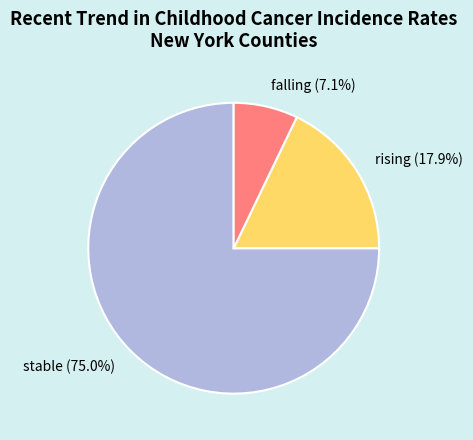

To the nearest percent, what is the combined percentage of stable and falling?

82%